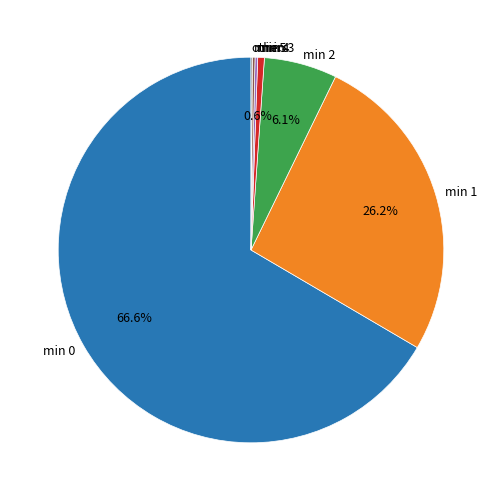

Is there a majority slice in this chart?

Yes